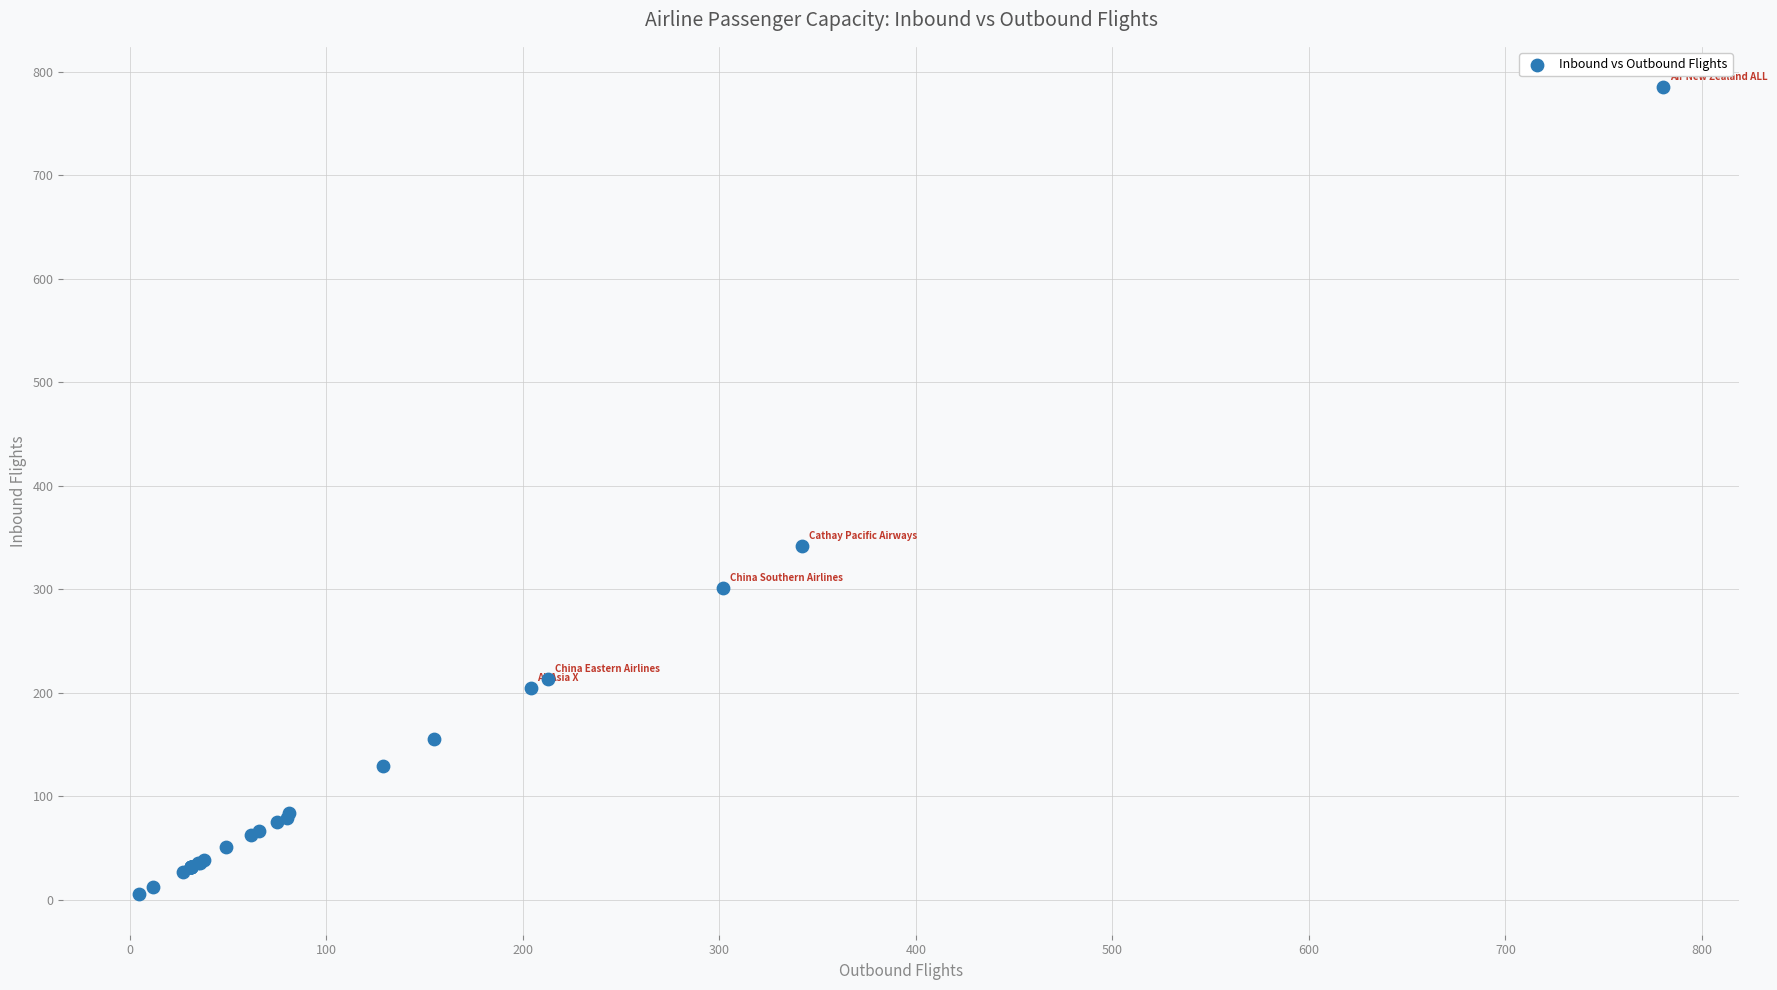

What Y value in the scatter plot is closest to 395?

342